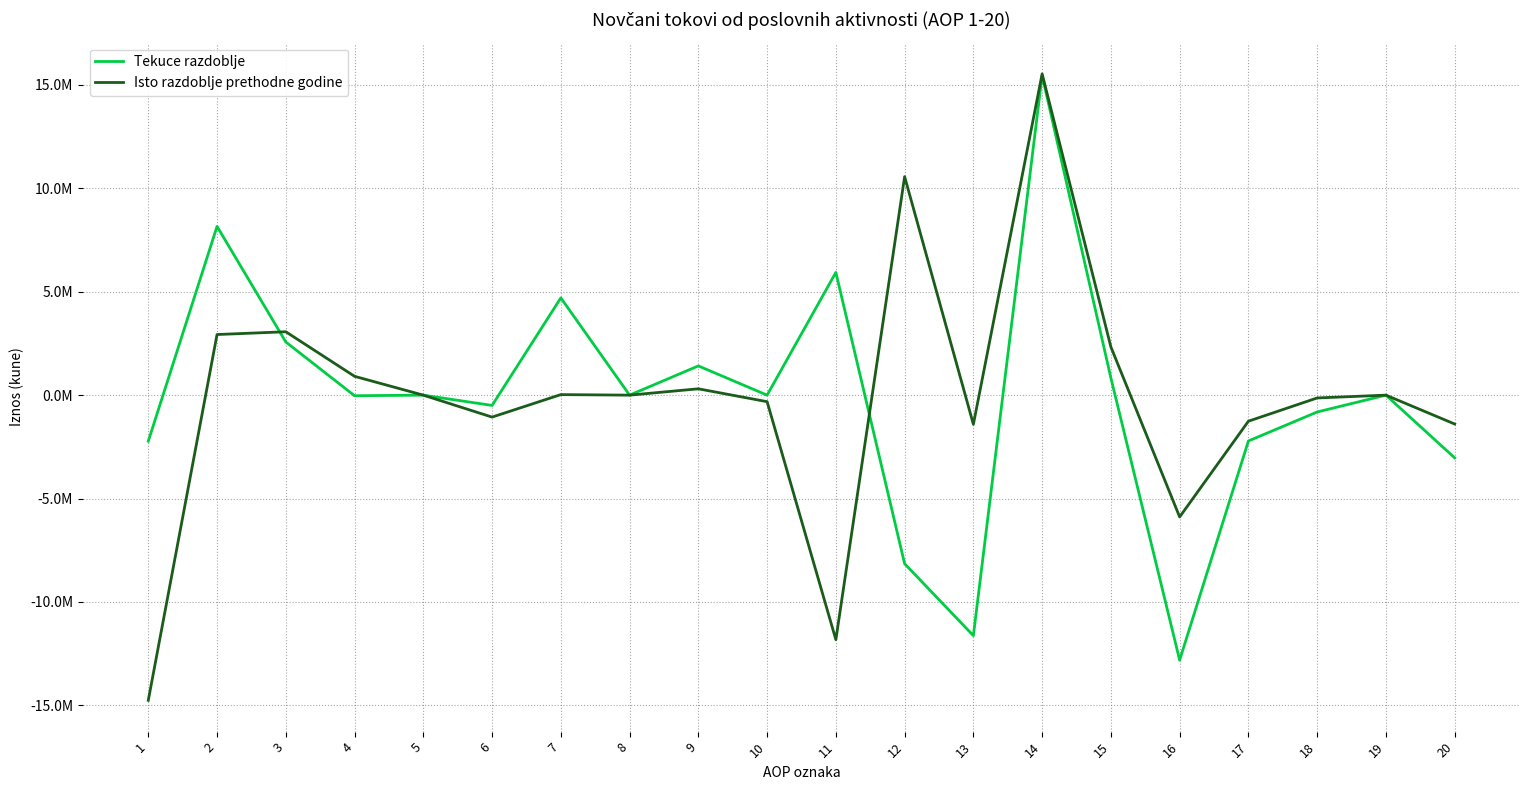

At which category is the sum across all series the highest?

14